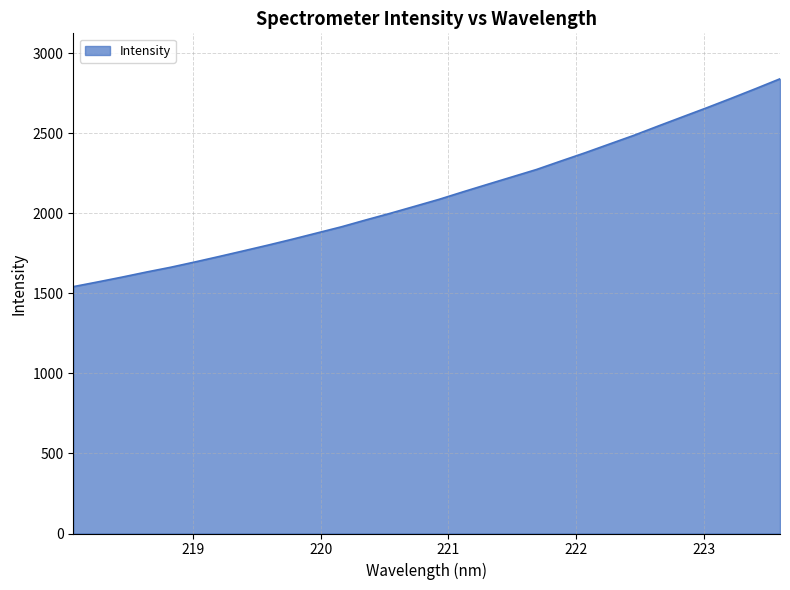

What is the sum of all values?

63326.9